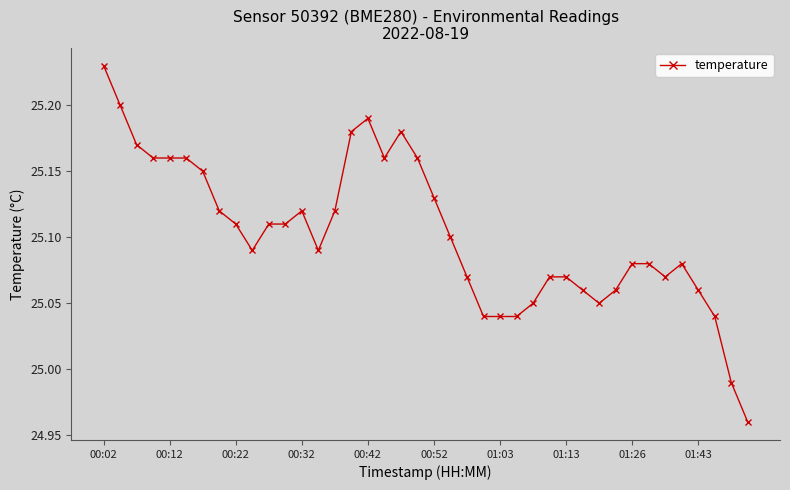

True or false: the data has more than 1 interior local peaks.

True